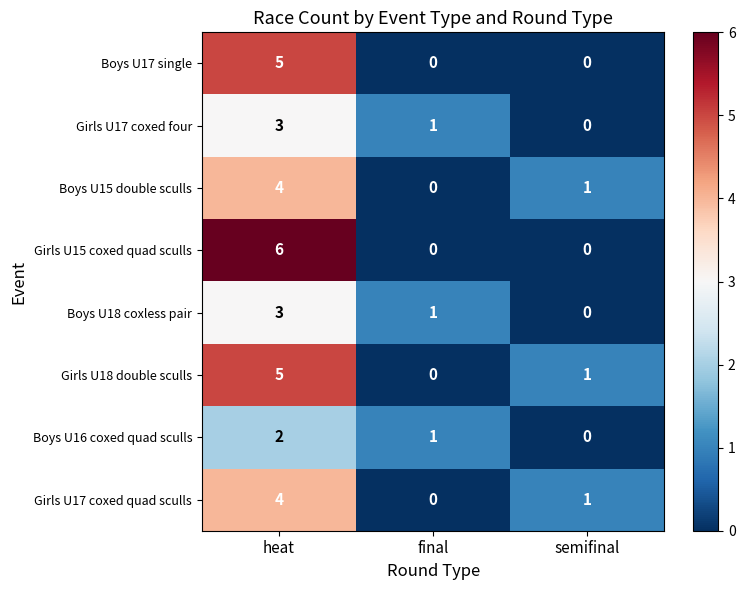

Is it true that Girls U18 double sculls equals 2 at semifinal?

False